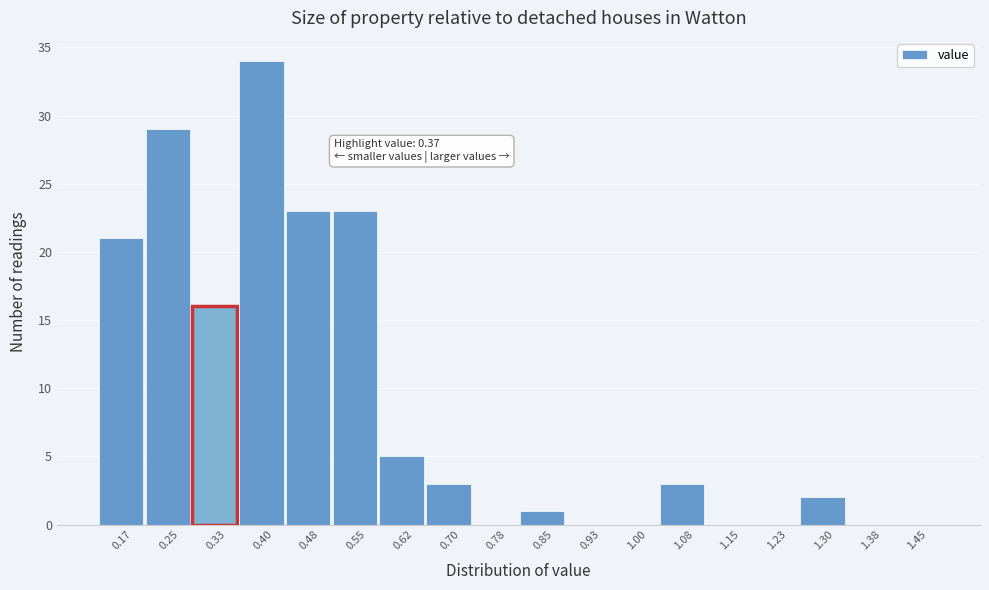

What is the maximum value shown in the chart?

34